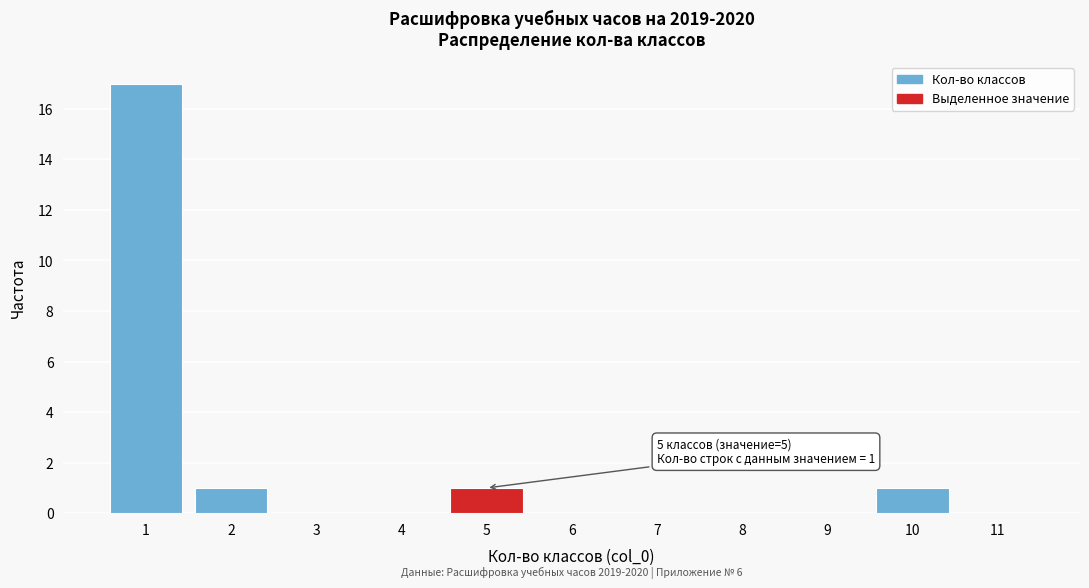

Reading left to right, transcribe all the data shown in this chart.

1=17	2=1	3=0	4=0	5=1	6=0	7=0	8=0	9=0	10=1	11=0